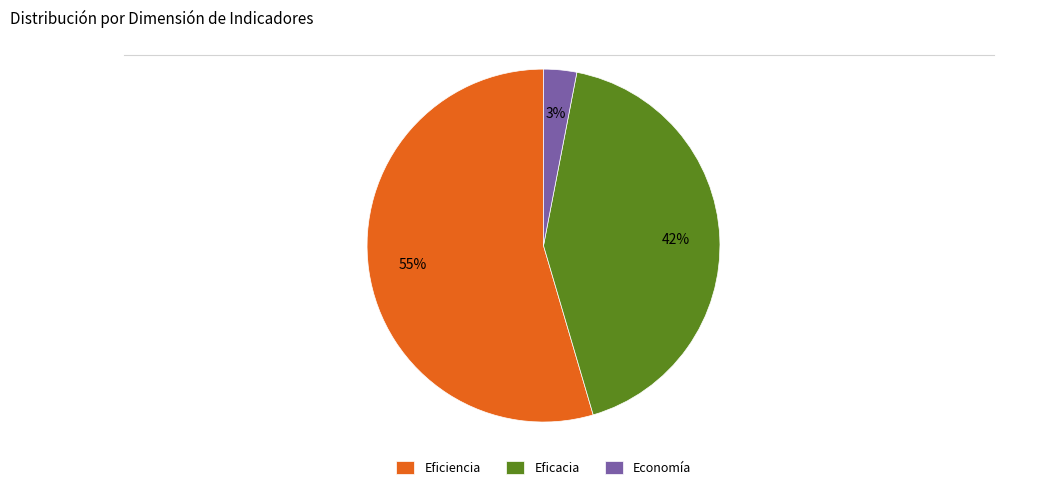

Which slice is the smallest?

Economía